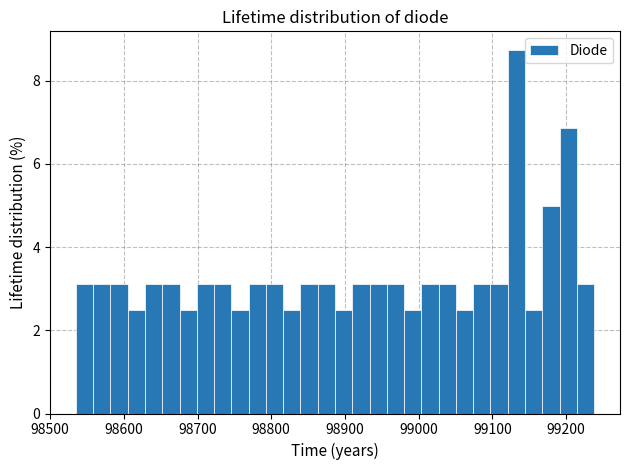

Read against the x-axis, roughly where is the centre of the tallest bar?

99130